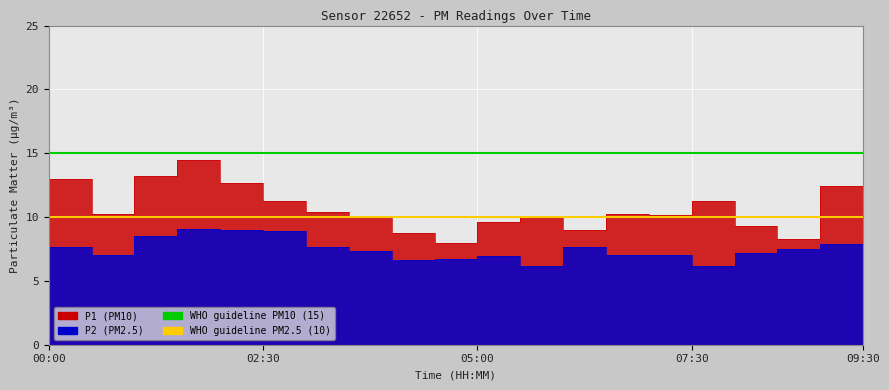

Is it true that WHO guideline PM2.5 equals 10 at 02:30?

True